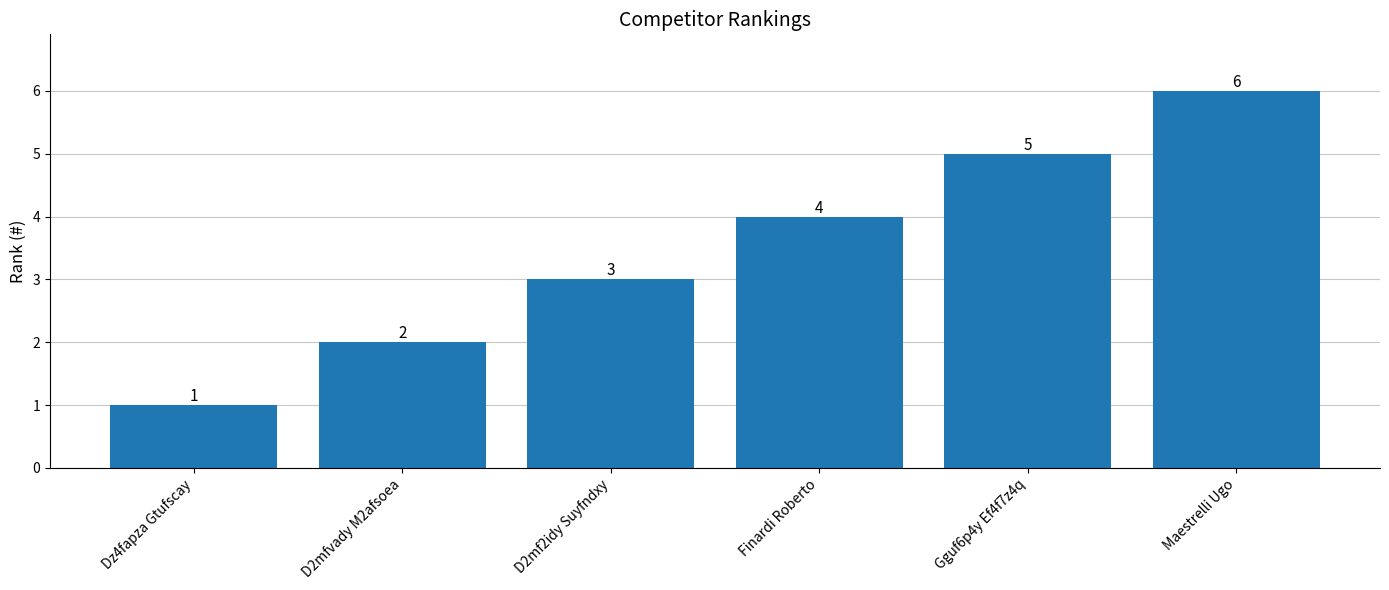

What is the greatest value displayed?

6